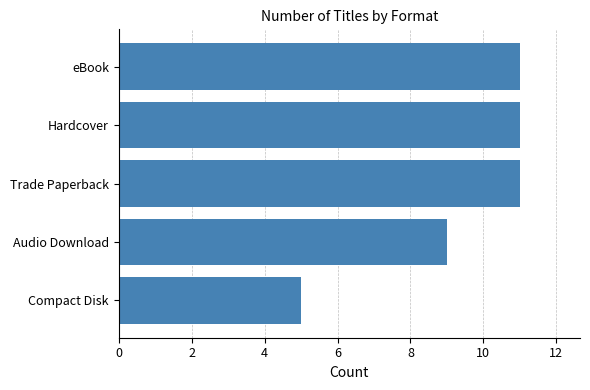

What is the difference between the maximum and minimum values?

6